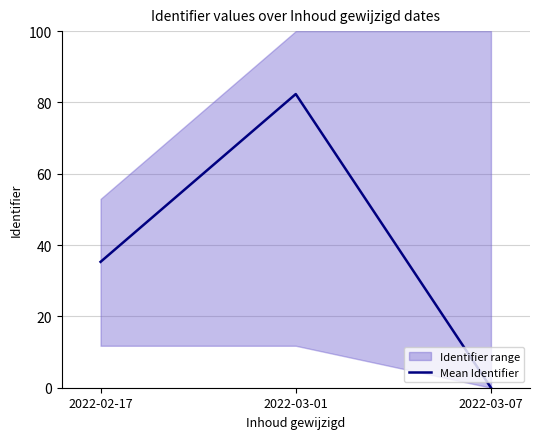

True or false: the data shows 44.0 at 2022-03-07.

False